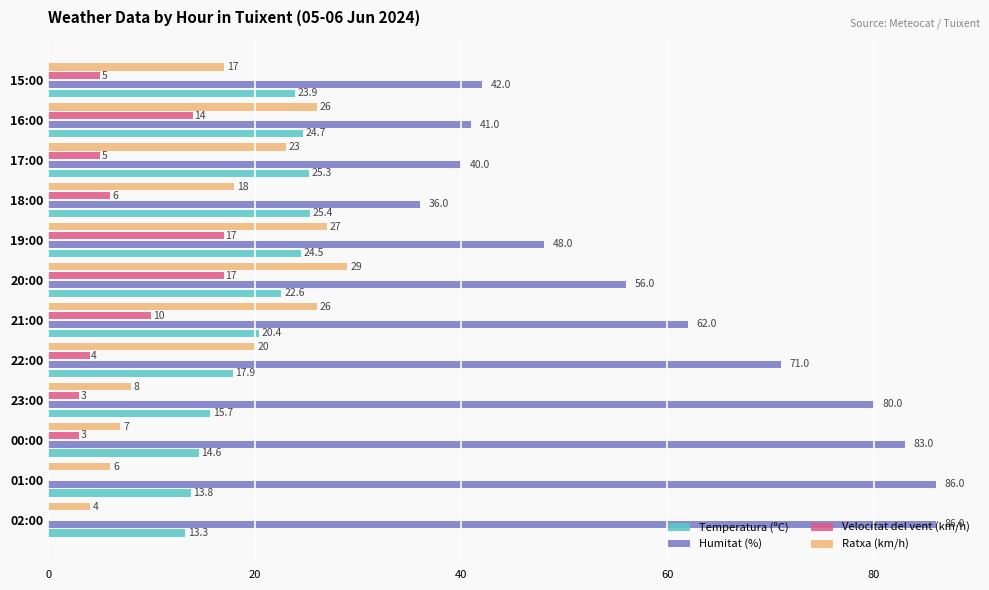

What is the sum of all Ratxa (km/h) values?

211.0